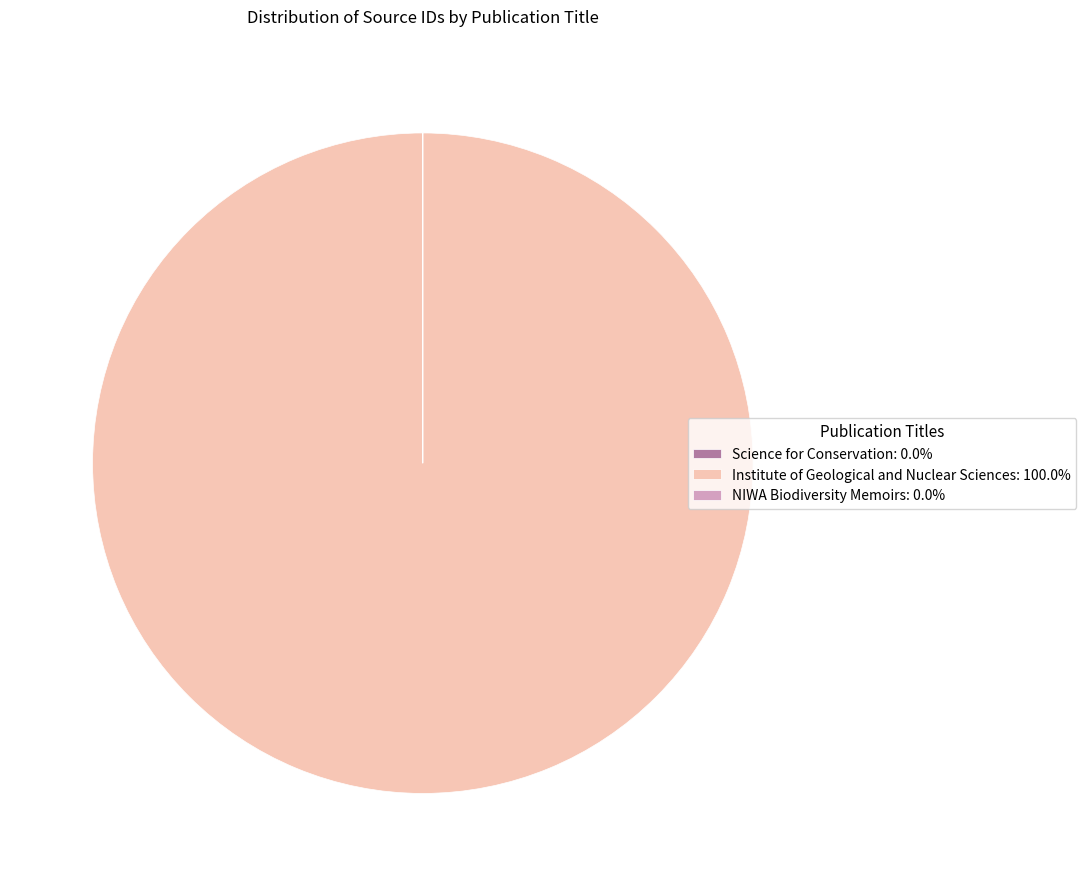

Is there a majority slice in this chart?

Yes